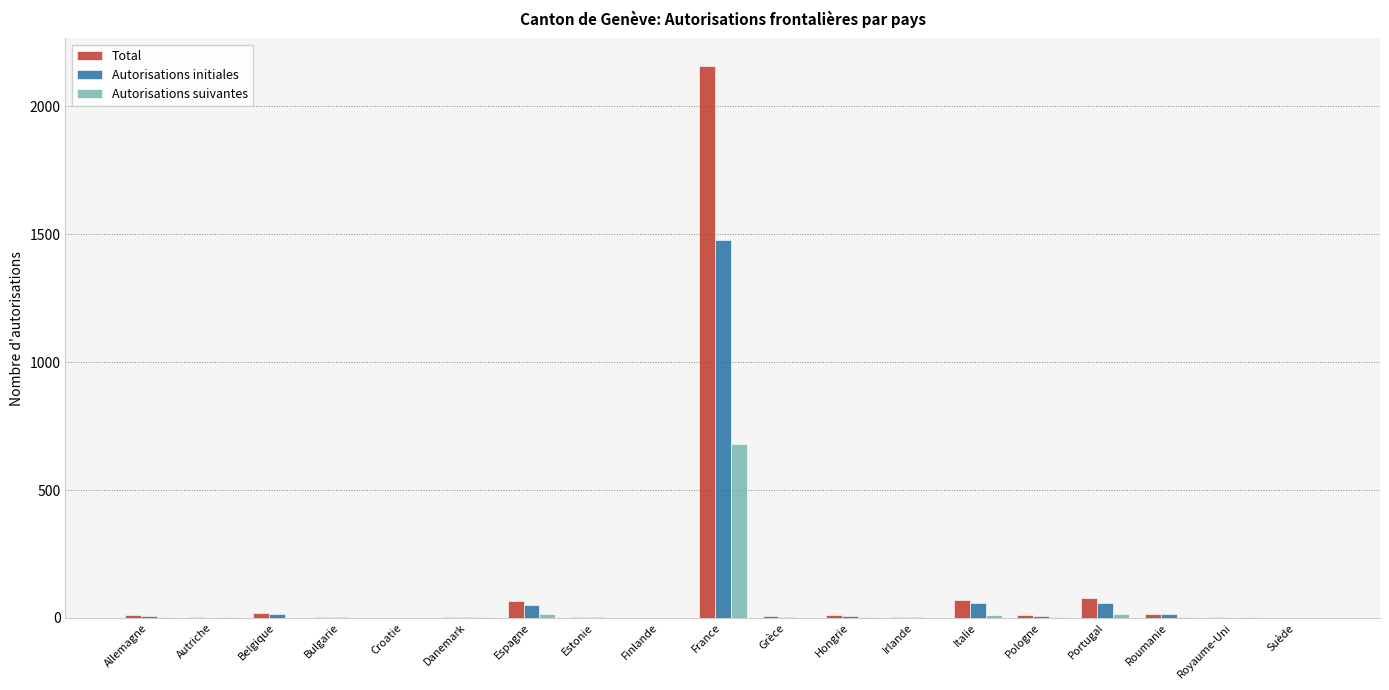

At which category is the sum across all series the highest?

France